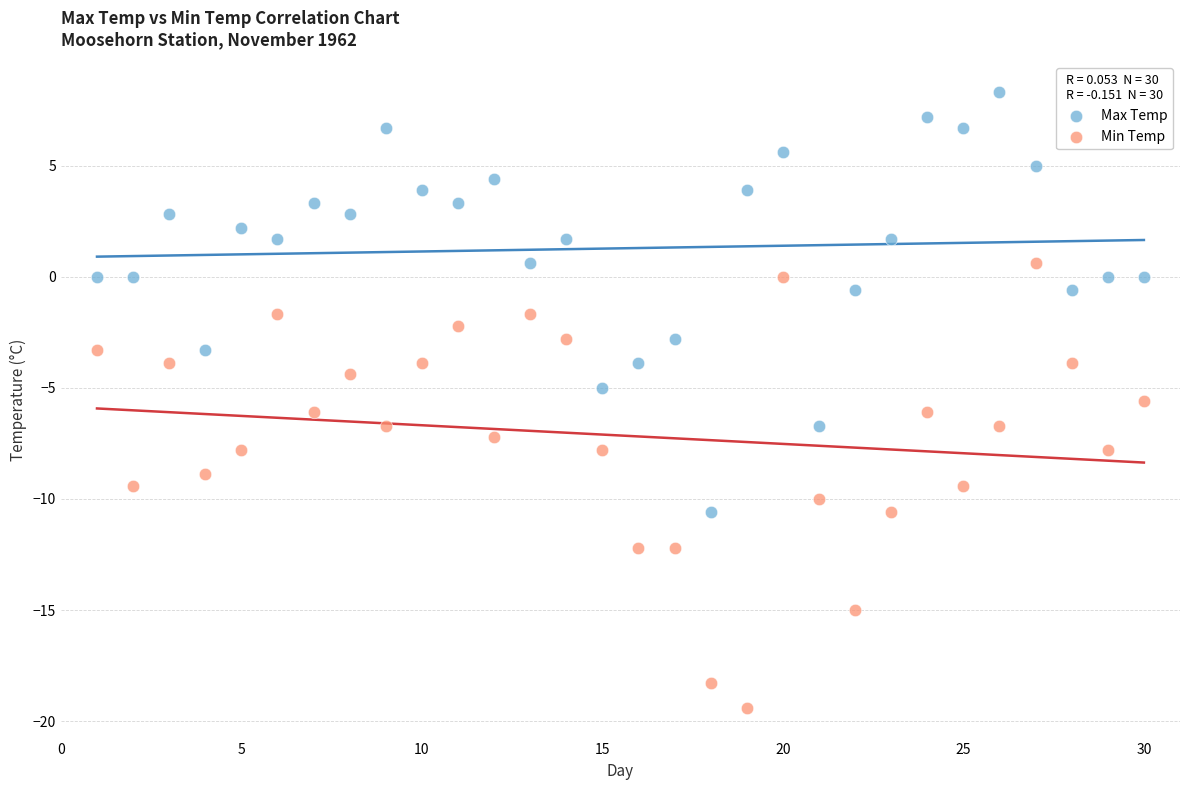

Which series reaches the minimum Y coordinate?

Min Temp